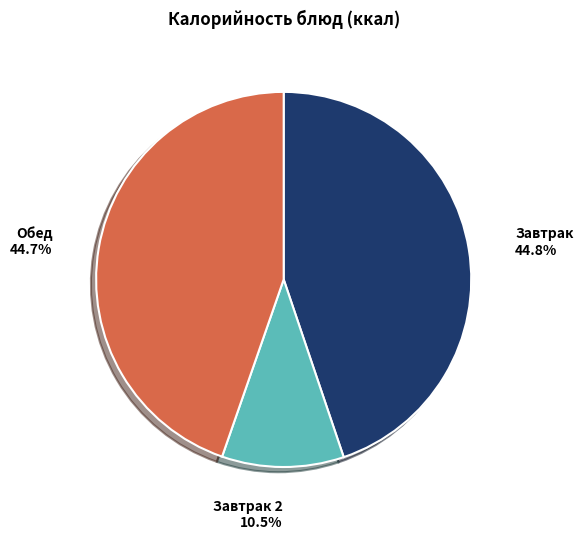

Is there any slice that represents more than half of the pie?

No